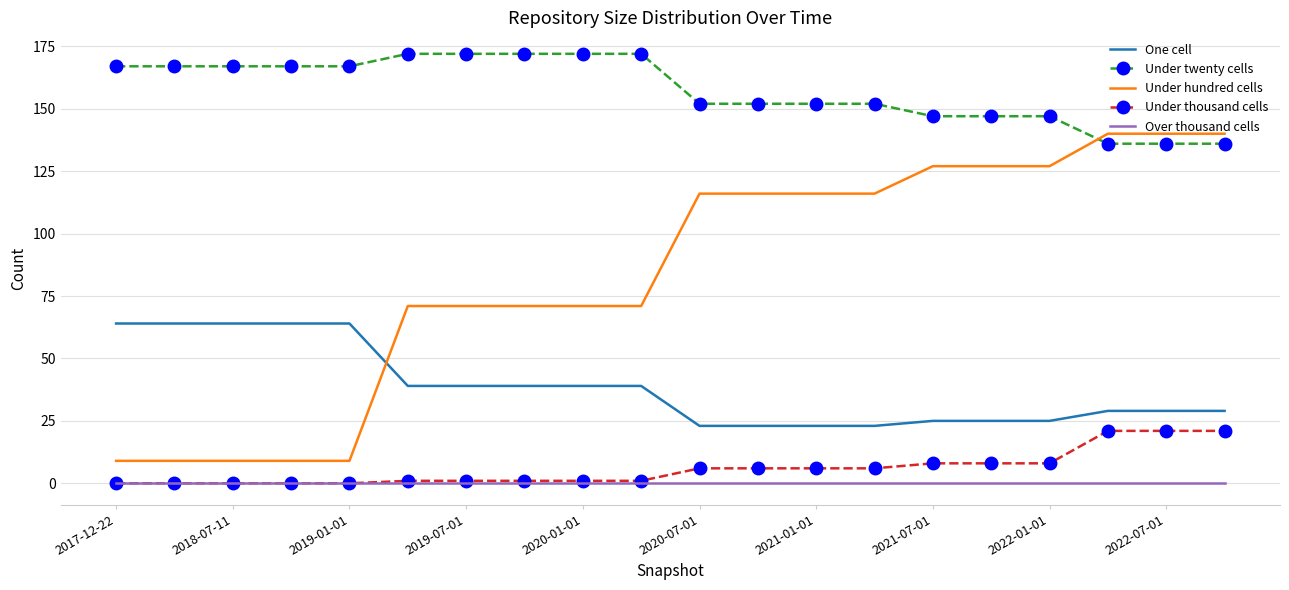

What is the lowest value of the One cell series?

23